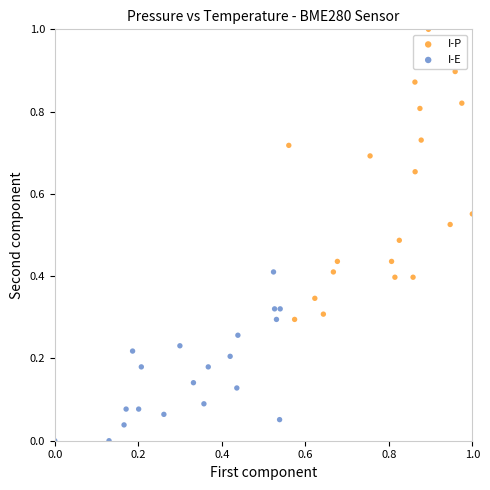

Which series has the widest spread of Y values?

I-P